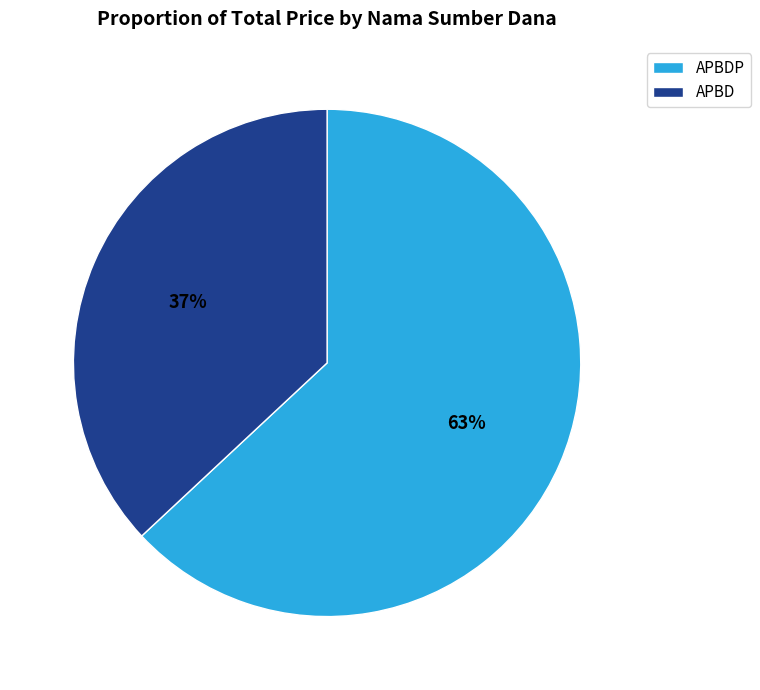

How many slices are in this pie chart?

2